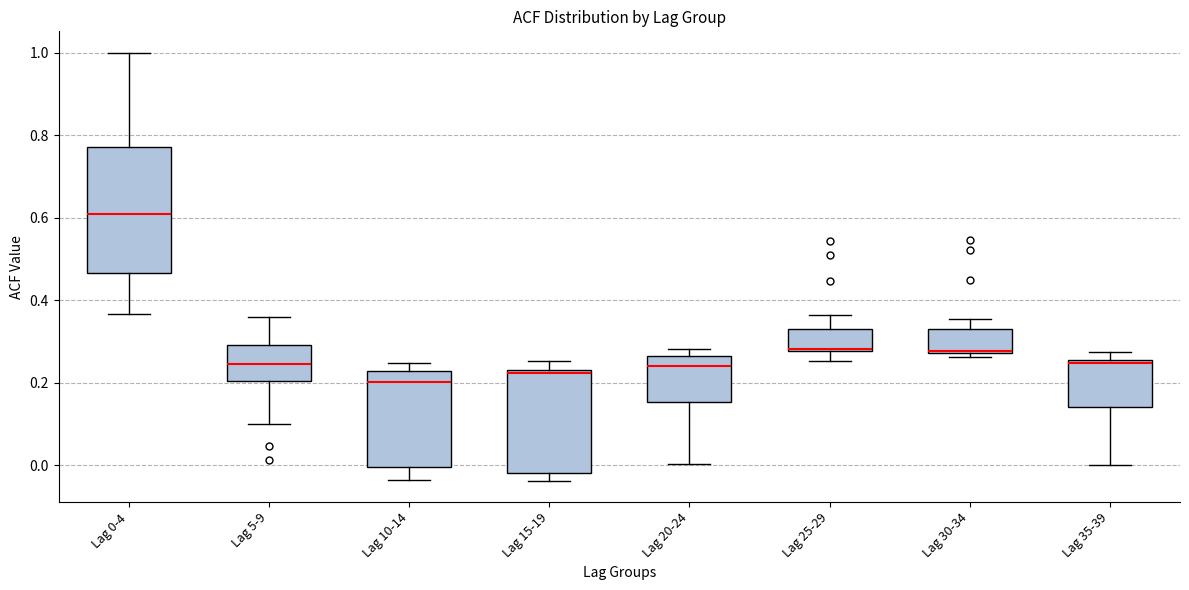

Reading left to right, read every box against the y-axis: the position of its median line, the range the box covers, and the ends of its whiskers. The values are not printed on the chart, so give them approximately, as read against the axis.

Lag 0-4: median 0.60, box 0.46 to 0.78, whiskers 0.36 to 1.00
Lag 5-9: median 0.24, box 0.20 to 0.30, whiskers 0.10 to 0.36
Lag 10-14: median 0.20, box 0.00 to 0.22, whiskers -0.04 to 0.24
Lag 15-19: median 0.22, box -0.02 to 0.24, whiskers -0.04 to 0.26
Lag 20-24: median 0.24, box 0.16 to 0.26, whiskers 0.00 to 0.28
Lag 25-29: median 0.28, box 0.28 to 0.34, whiskers 0.26 to 0.36
Lag 30-34: median 0.28 (drawn on the box's lower edge), box 0.28 to 0.32, whiskers 0.26 to 0.36
Lag 35-39: median 0.24, box 0.14 to 0.26, whiskers 0.00 to 0.28